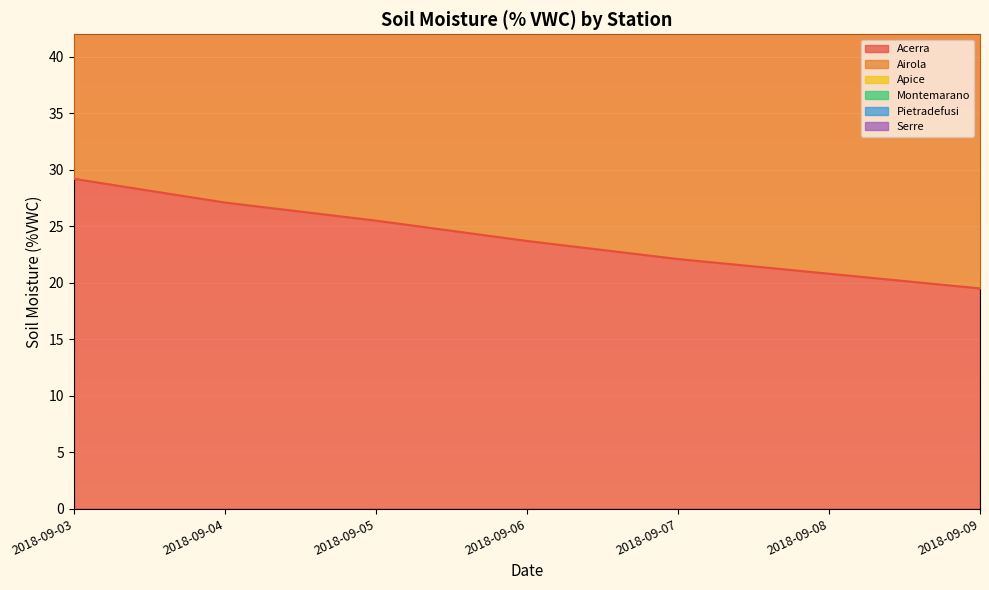

Between 2018-09-06 and 2018-09-08, which series saw the biggest shift?

Montemarano